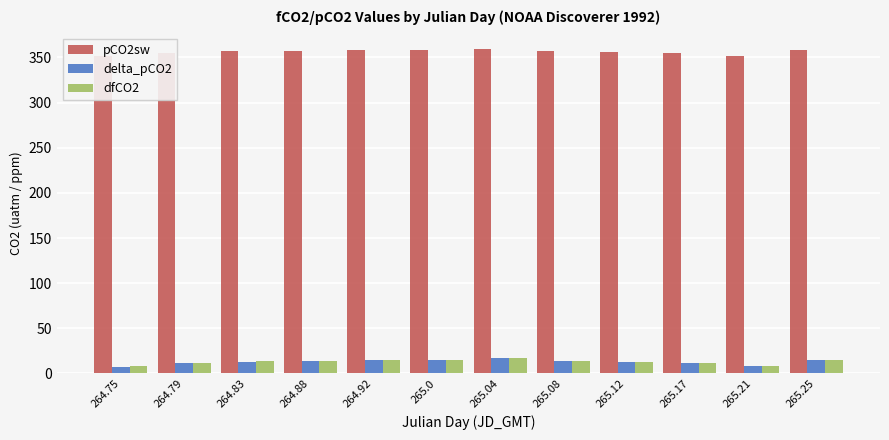

What is the difference between the second highest and minimum values in the pCO2sw series?

6.5